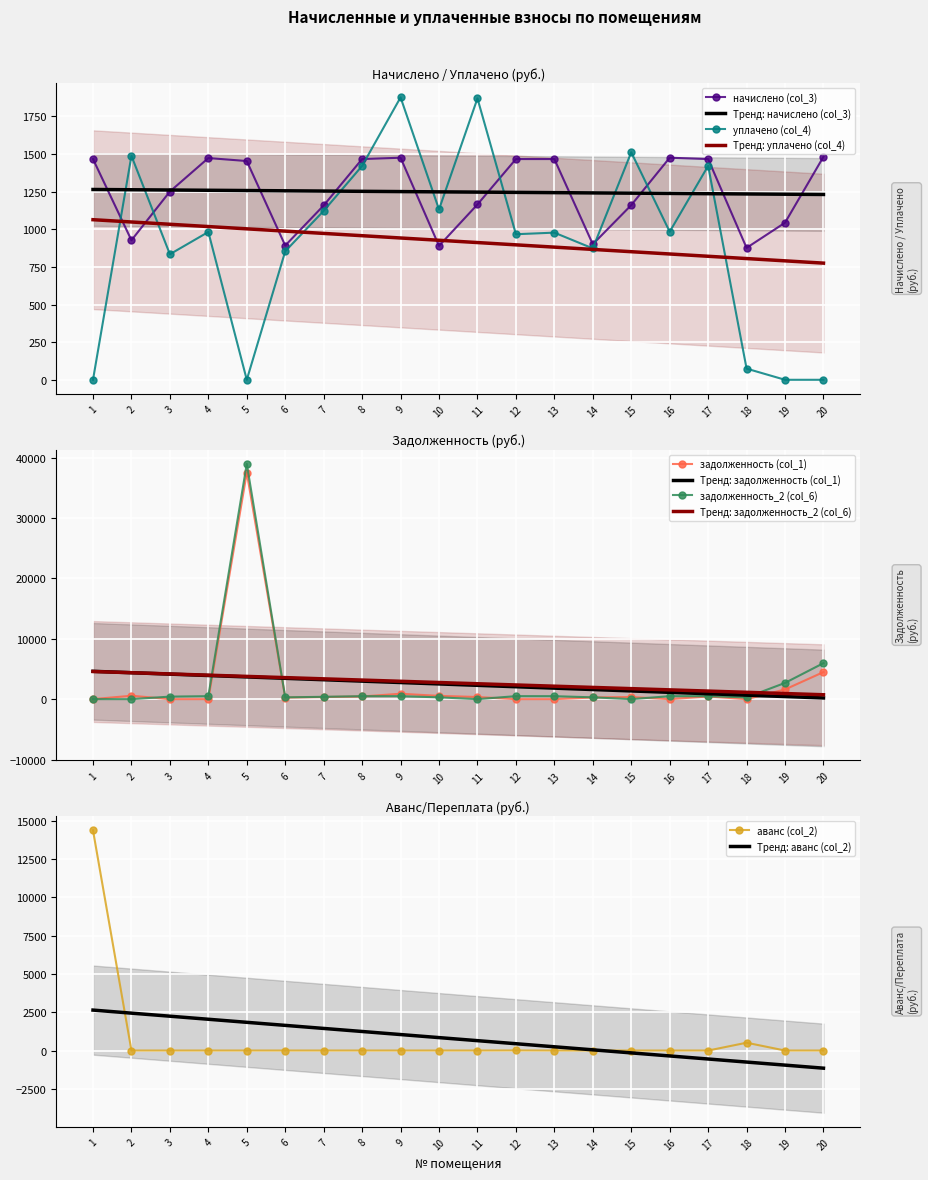

Reading left to right, transcribe all the data shown in this chart.

задолженность (col_1): 1=0.0	2=560.8	3=0.3	4=0.0	5=37525.1	6=259.1	7=350.3	8=443.6	9=892.4	10=538.1	11=352.3	12=0.0	13=0.0	14=272.4	15=351.0	16=0.0	17=443.6	18=0.0	19=1605.5	20=4482.2
начислено (col_3): 1=1466.5	2=927.0	3=1250.7	4=1473.2	5=1453.3	6=891.8	7=1158.2	8=1466.5	9=1475.3	10=889.6	11=1164.9	12=1466.5	13=1466.5	14=900.6	15=1160.5	16=1475.3	17=1466.5	18=876.4	19=1043.8	20=1481.9
уплачено (col_4): 1=0.0	2=1487.8	3=834.1	4=982.0	5=0.0	6=853.6	7=1122.5	8=1421.2	9=1876.3	10=1131.7	11=1869.5	12=967.0	13=977.7	14=872.8	15=1511.4	16=983.6	17=1421.2	18=74.1	19=0.0	20=0.0
задолженность_2 (col_6): 1=0.0	2=0.0	3=416.9	4=491.1	5=38978.4	6=297.3	7=386.1	8=488.8	9=492.6	10=296.5	11=0.0	12=494.2	13=488.8	14=300.2	15=0.0	16=491.8	17=488.8	18=292.1	19=2688.7	20=5964.1
аванс (col_2): 1=14372.9	2=0.0	3=0.0	4=0.0	5=0.0	6=0.0	7=0.0	8=0.0	9=0.0	10=0.0	11=0.0	12=5.3	13=0.0	14=0.0	15=0.0	16=0.0	17=0.0	18=510.1	19=0.0	20=0.0